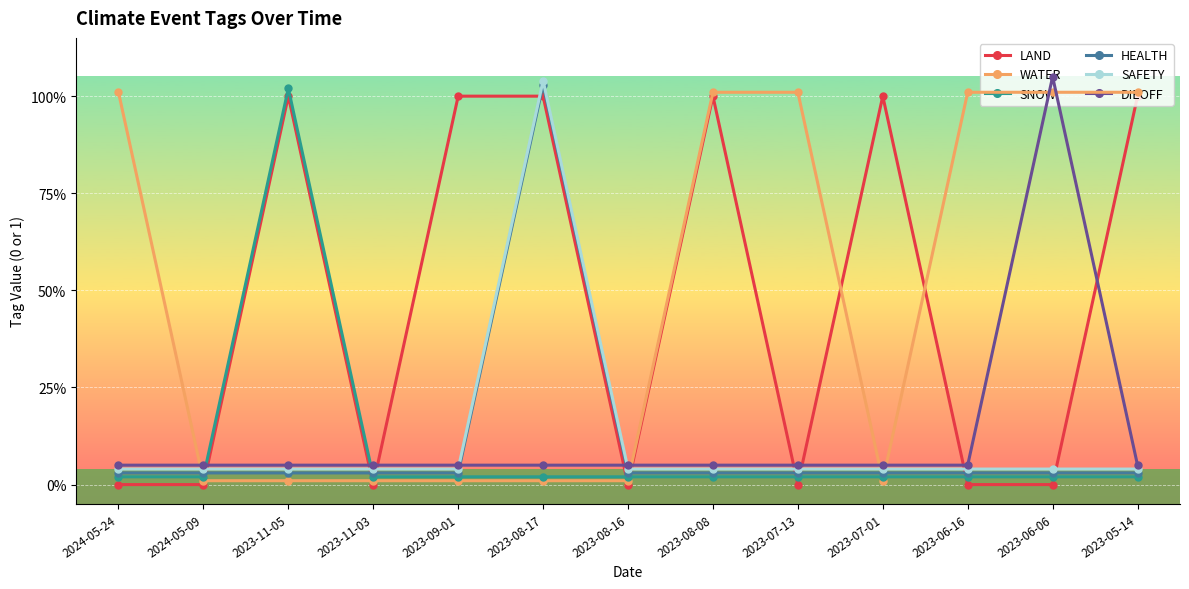

What is the label of the 10th point from the left?

2023-07-01